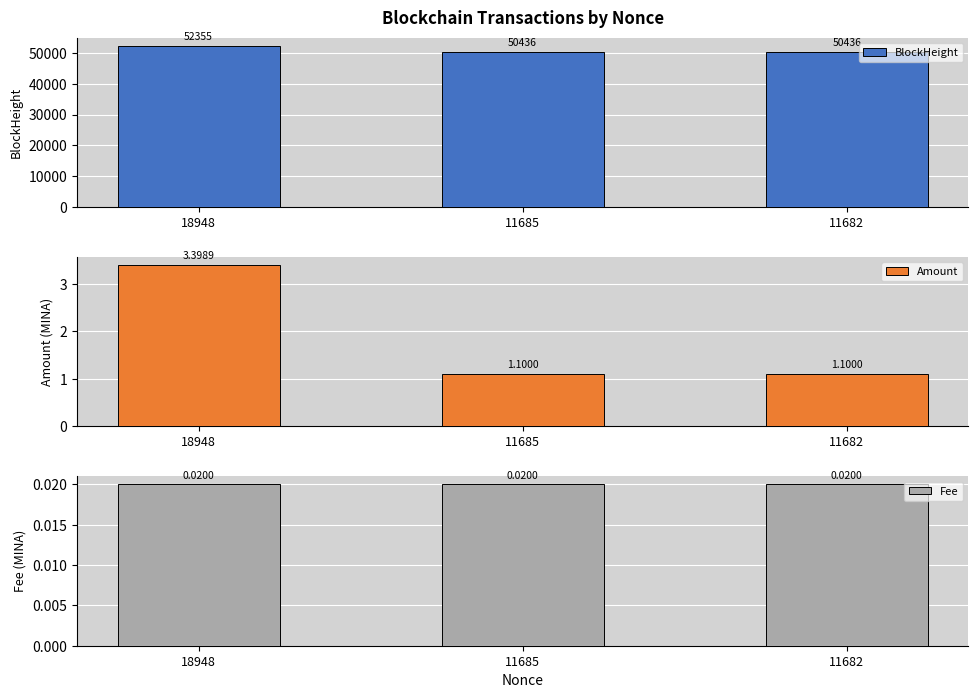

At how many categories does at least one series exceed 9158?

3